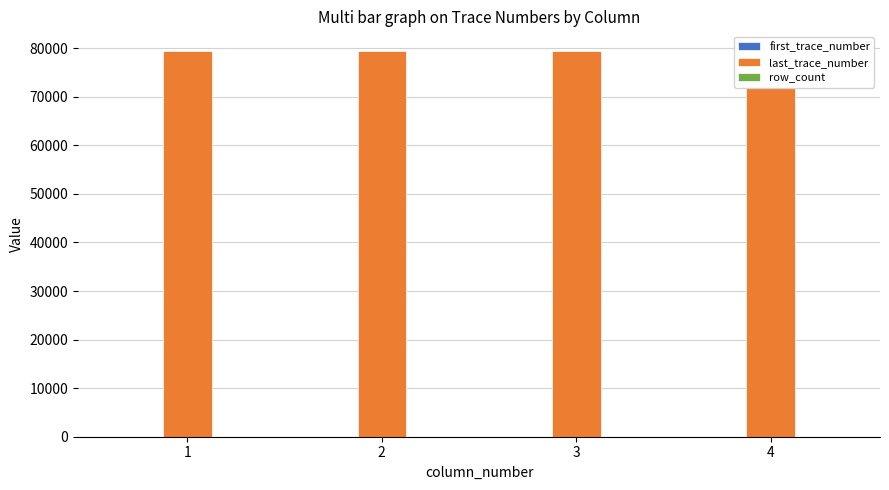

What is the spread (max minus min) of values at 4?

79499